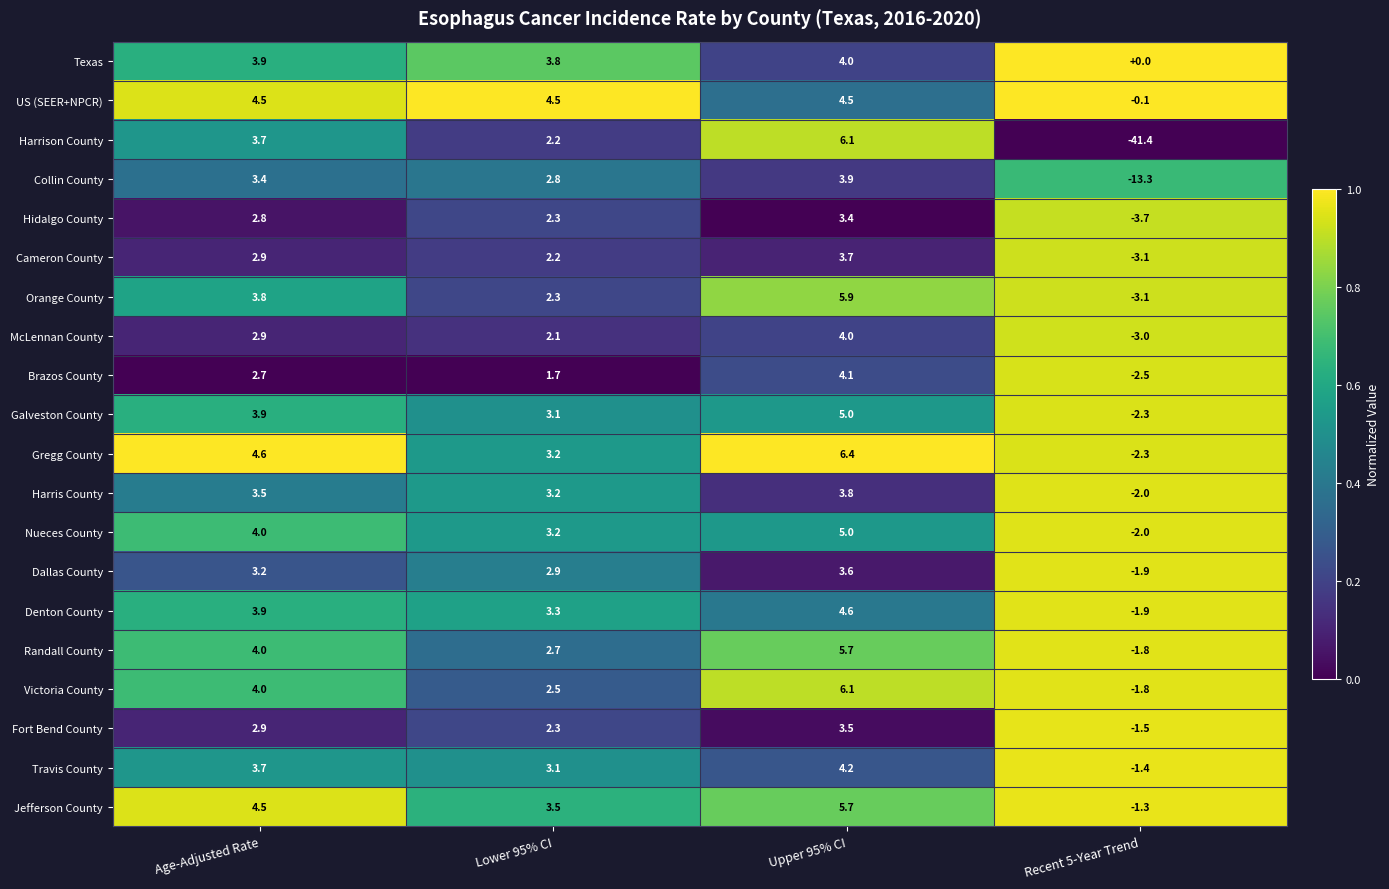

What is the maximum value shown in the chart?

6.4